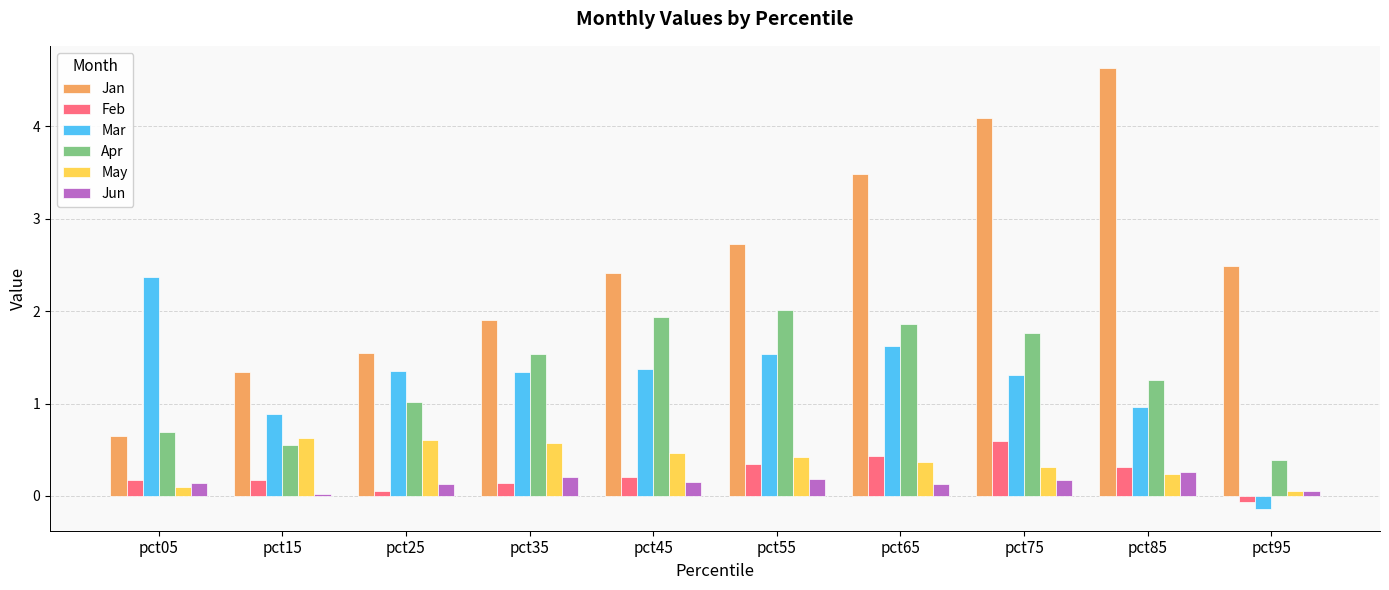

How many bars are there in each group?

6